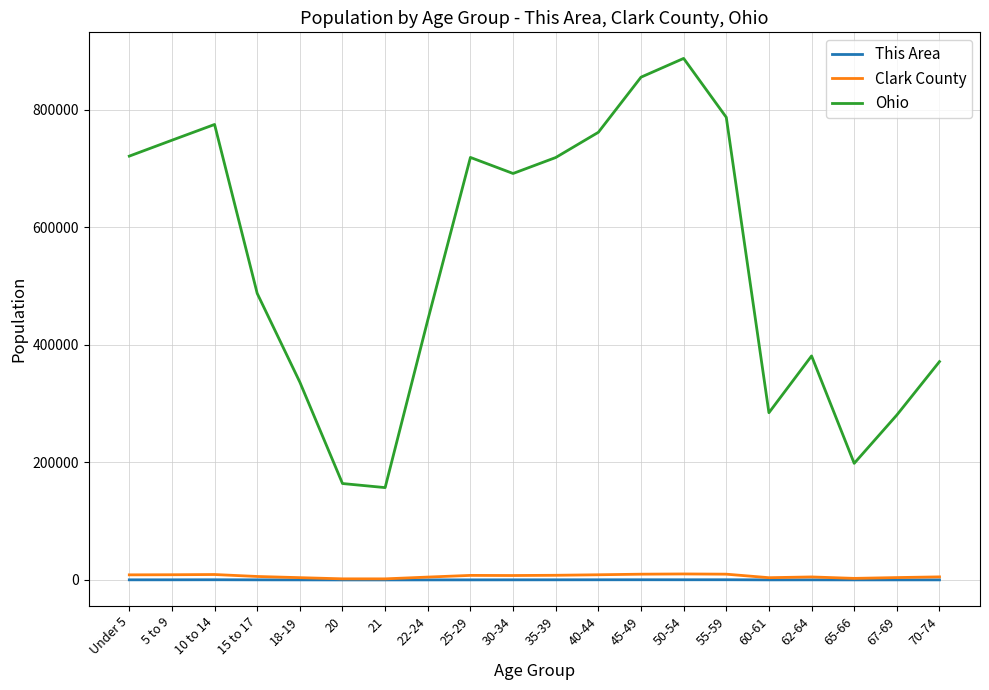

What is the difference between the second highest and minimum values in the This Area series?

288